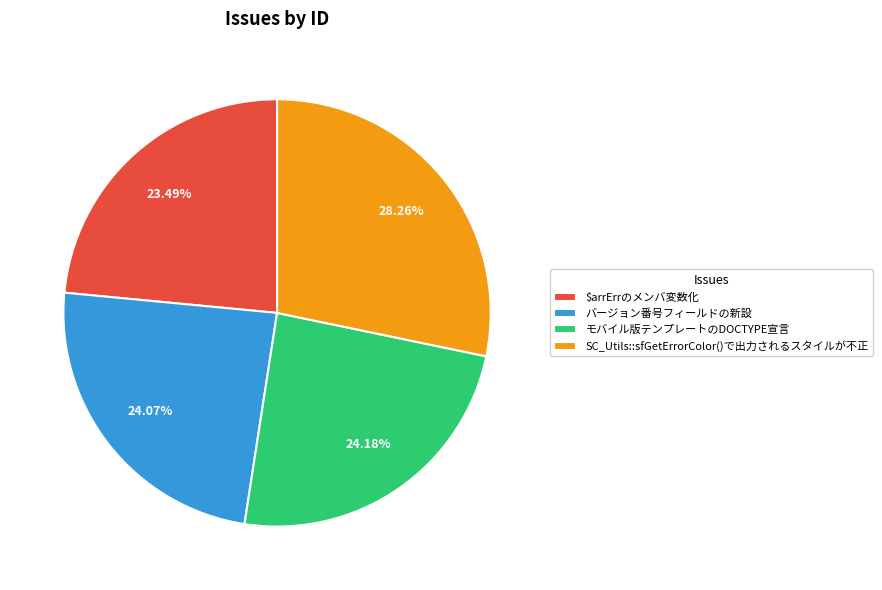

To the nearest percent, what is the difference between the largest and smallest slice percentages?

5%